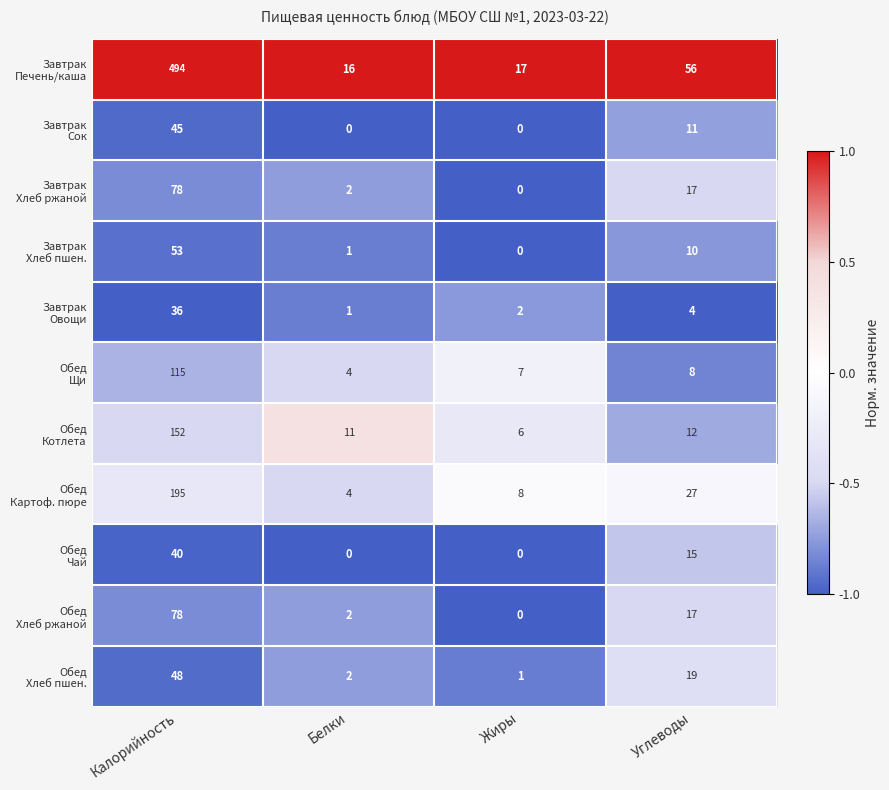

Which label corresponds to the largest value in the chart?

Калорийность